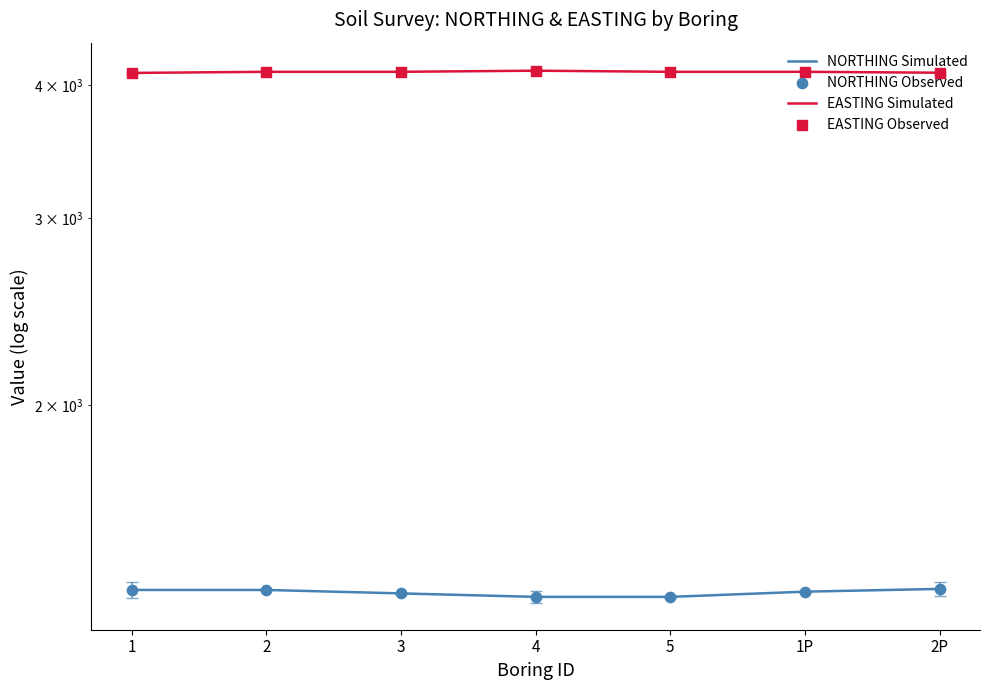

Which series reaches the maximum Y coordinate?

EASTING